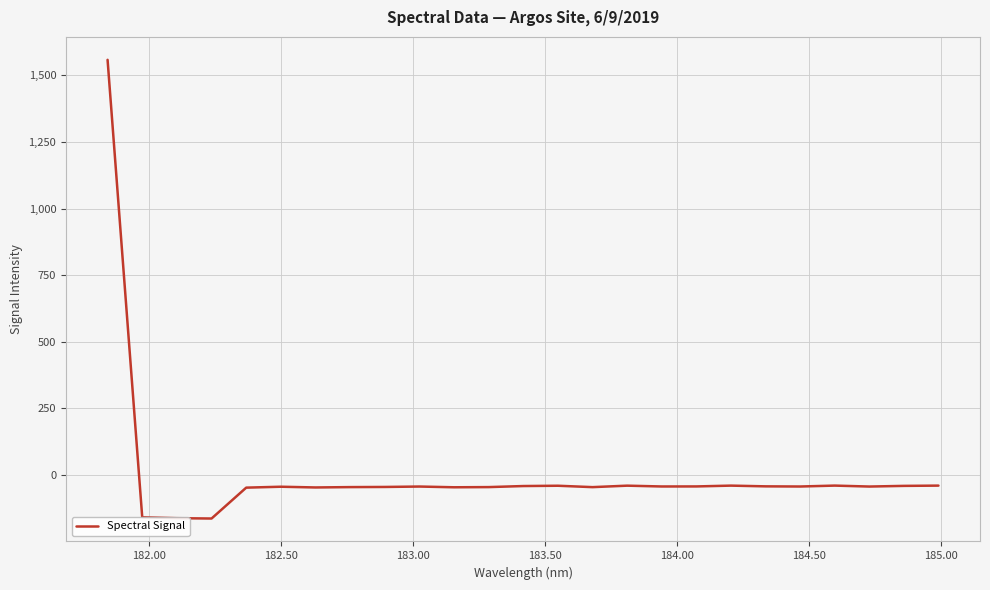

What is the difference between the maximum and second lowest values?

1721.1